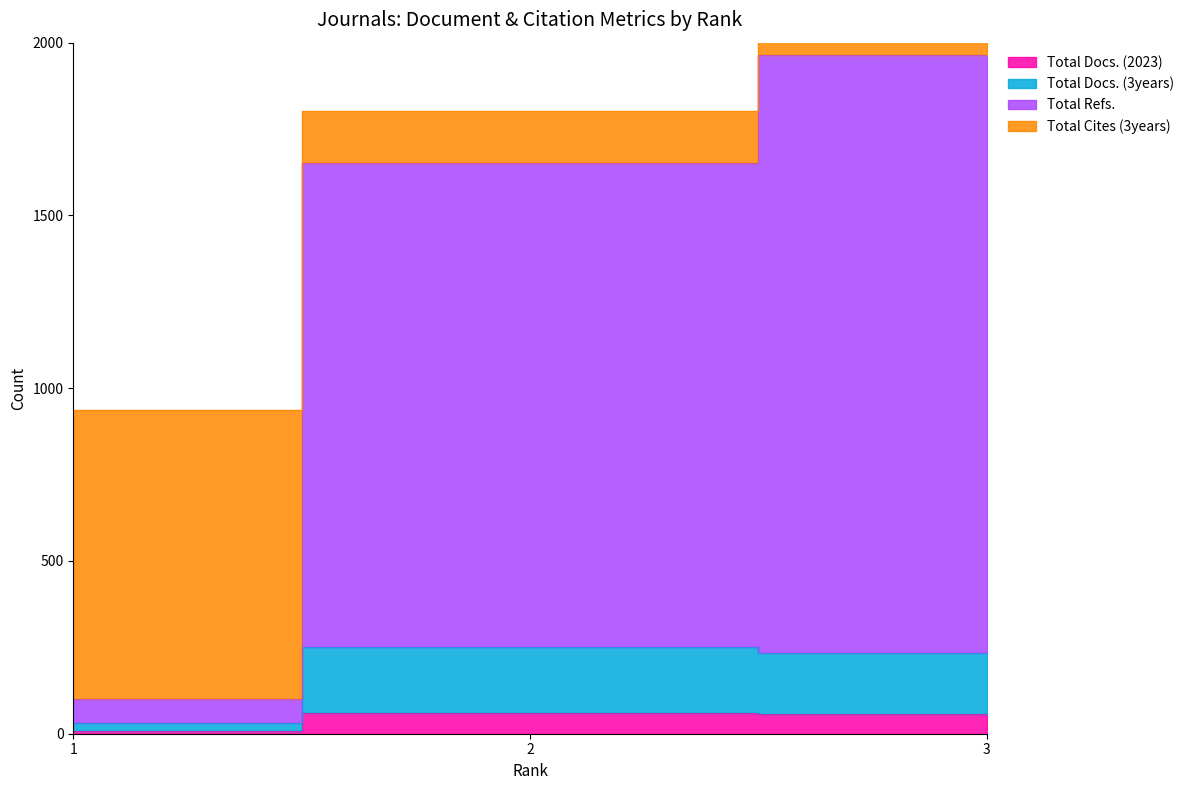

The value of Total Docs. (3years) at 3 is 233. True or false?

True